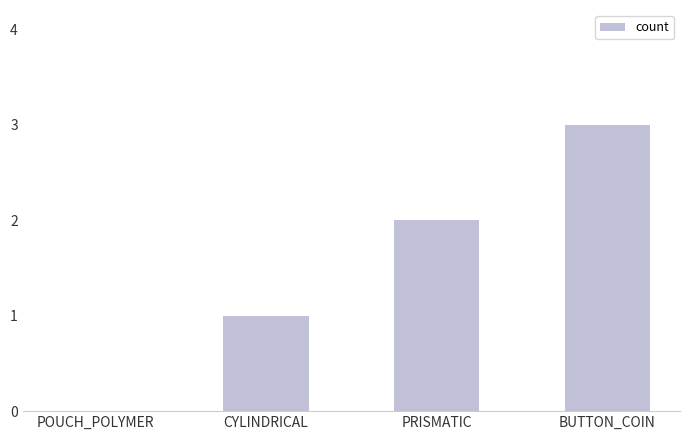

What is the sum of the values at CYLINDRICAL and BUTTON_COIN?

4